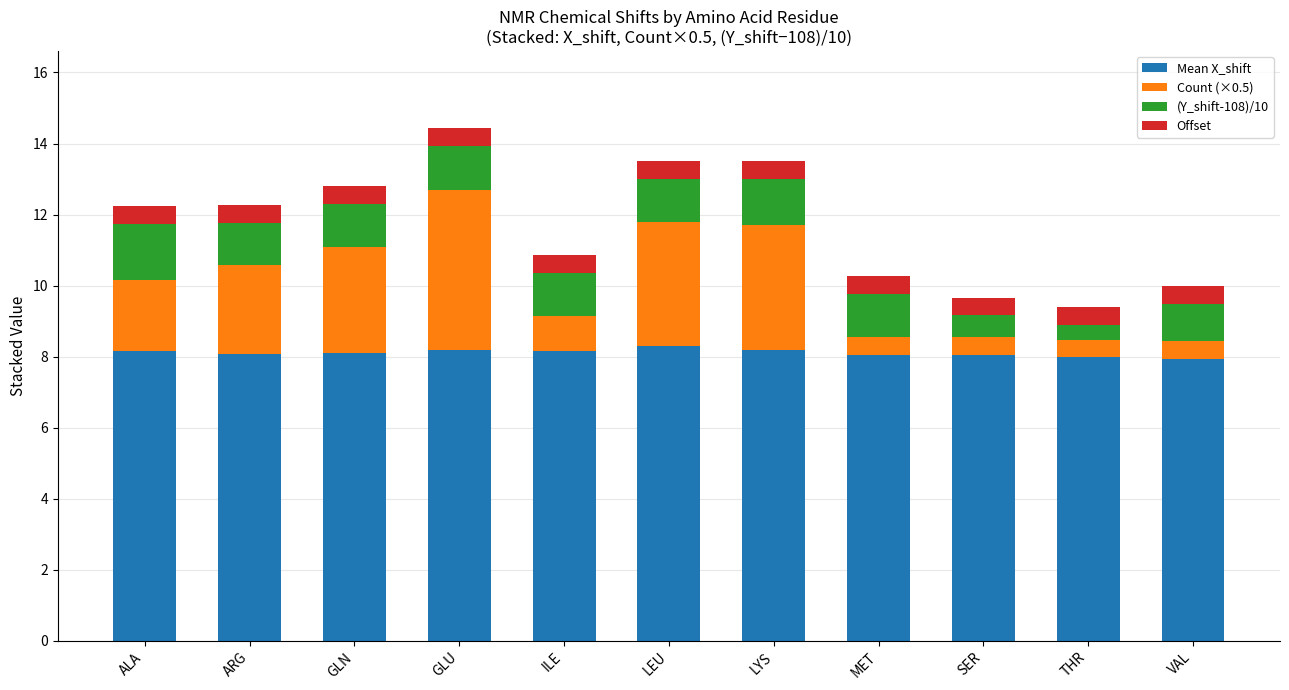

Read the Mean X_shift value at VAL.

7.9